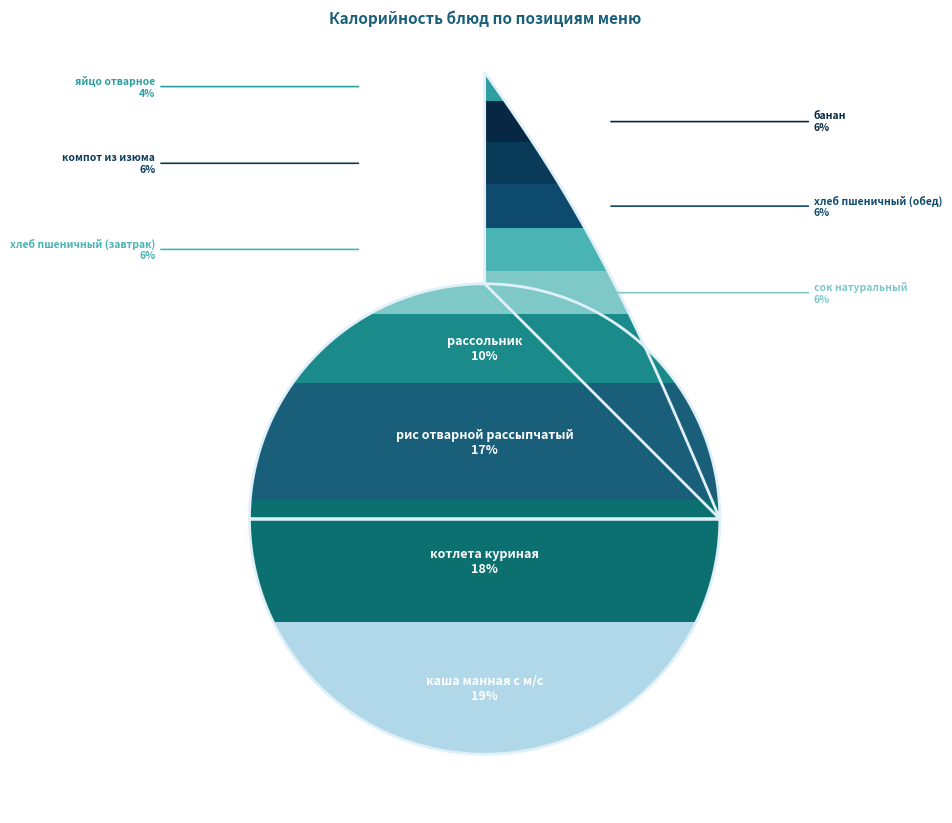

To the nearest percent, what portion does сок натуральный represent?

6%